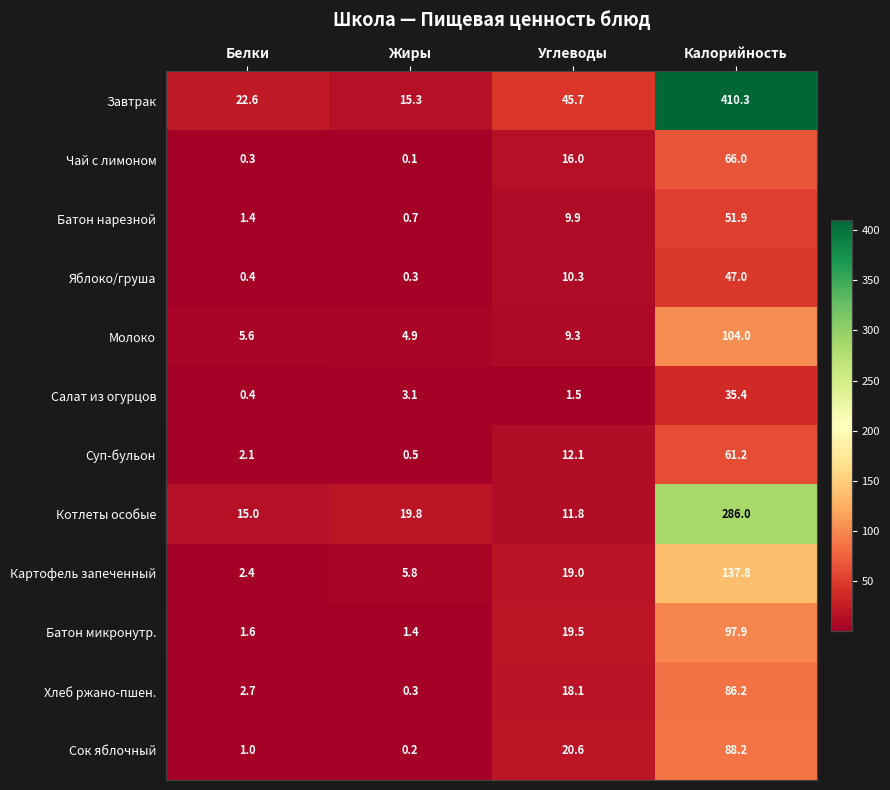

Read the Чай с лимоном value at Углеводы.

16.0